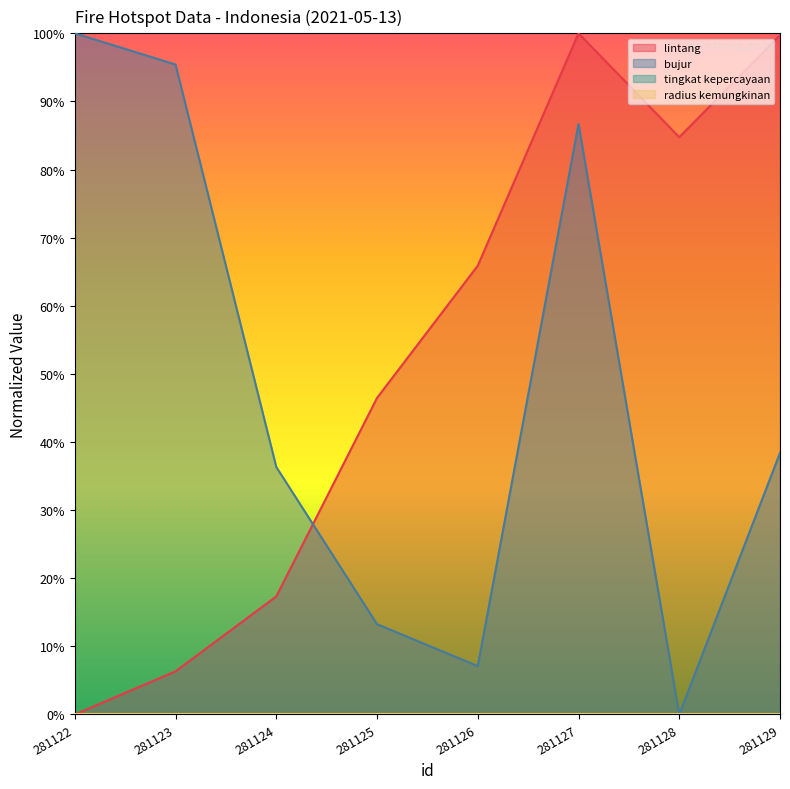

List the series in order of their overall mean, highest first.

lintang, bujur